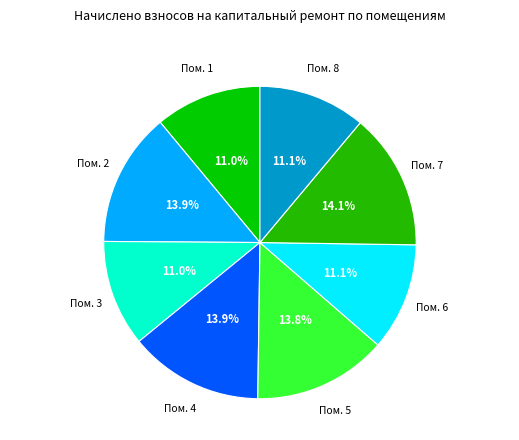

To the nearest percent, what is the difference between the largest and smallest slice percentages?

3%